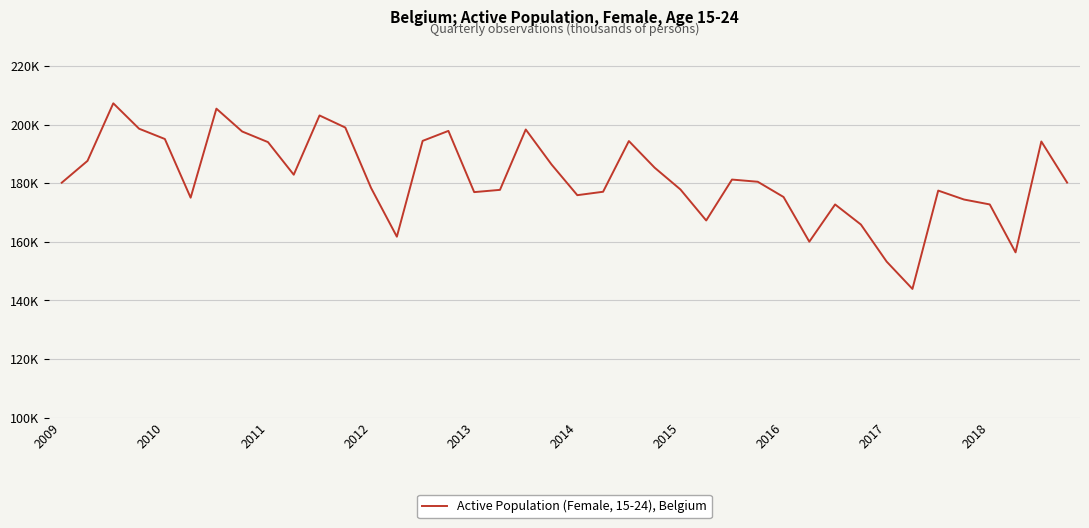

Rank the categories by value from lowest to highest.

33, 32, 37, 29, 13, 31, 25, 30, 36, 35, 2014, 28, 20, 16, 21, 34, 17, 24, 12, 2009, 39, 27, 26, 2018, 23, 19, 2010, 2017, 38, 22, 14, 2013, 2016, 15, 18, 2012, 11, 10, 2015, 2011